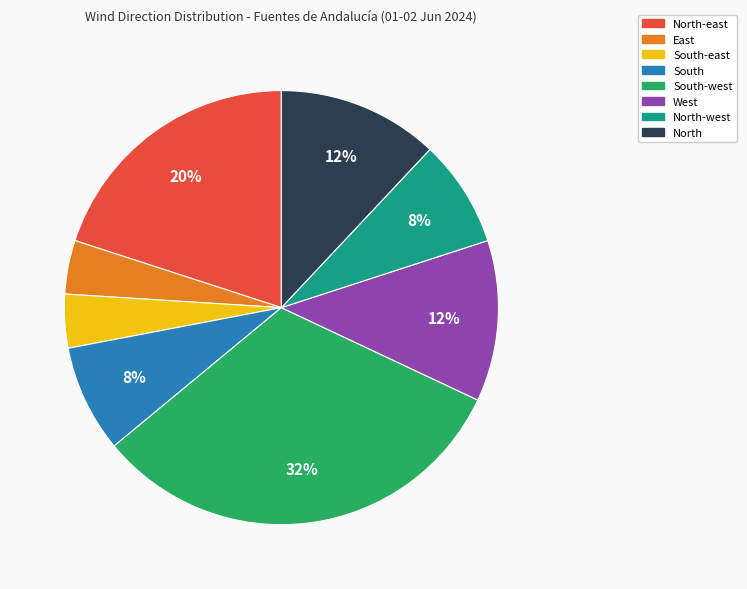

To the nearest percent, what is the difference between the largest and smallest slice percentages?

28%